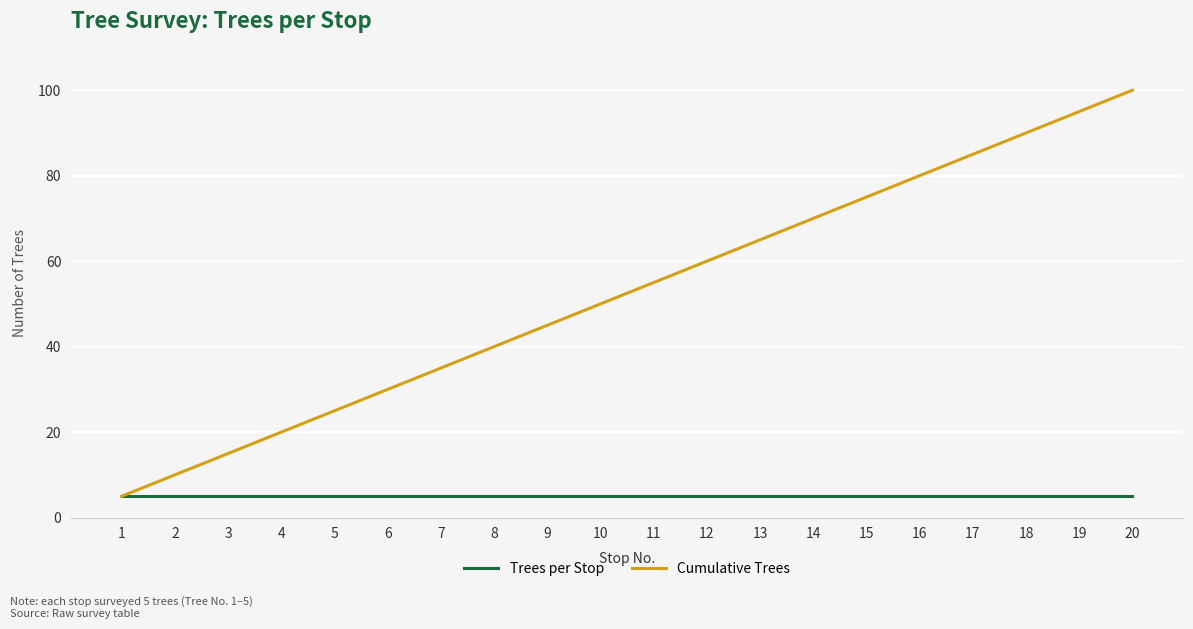

What is the minimum value for Trees per Stop?

5